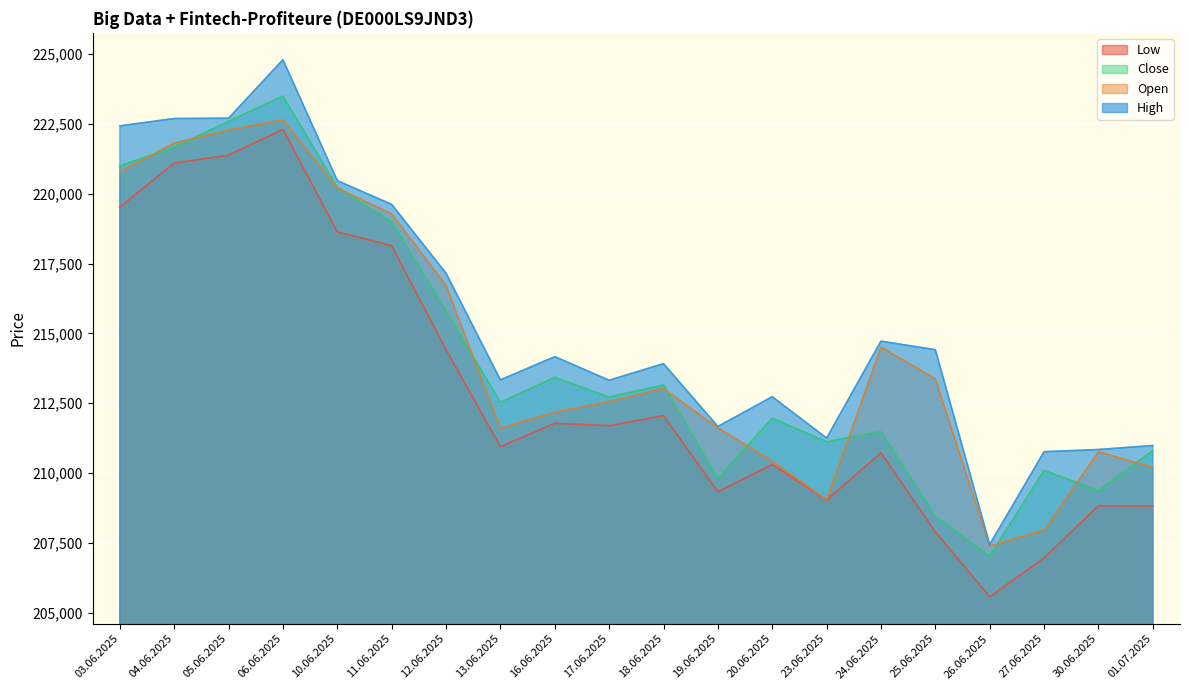

Rank the series by their maximum value, from highest to lowest.

High, Close, Open, Low